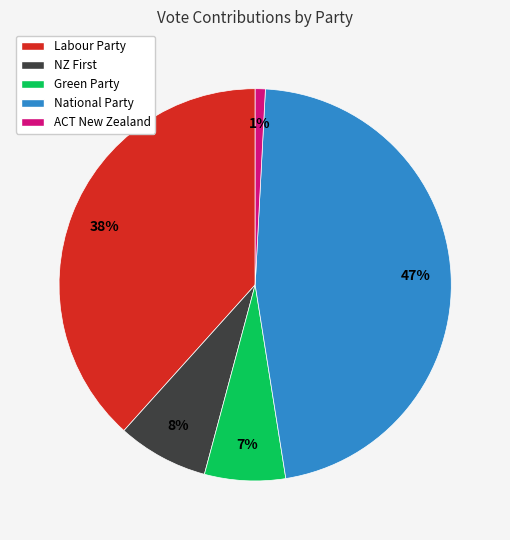

Rank the categories by value from lowest to highest.

ACT New Zealand, Green Party, NZ First, Labour Party, National Party